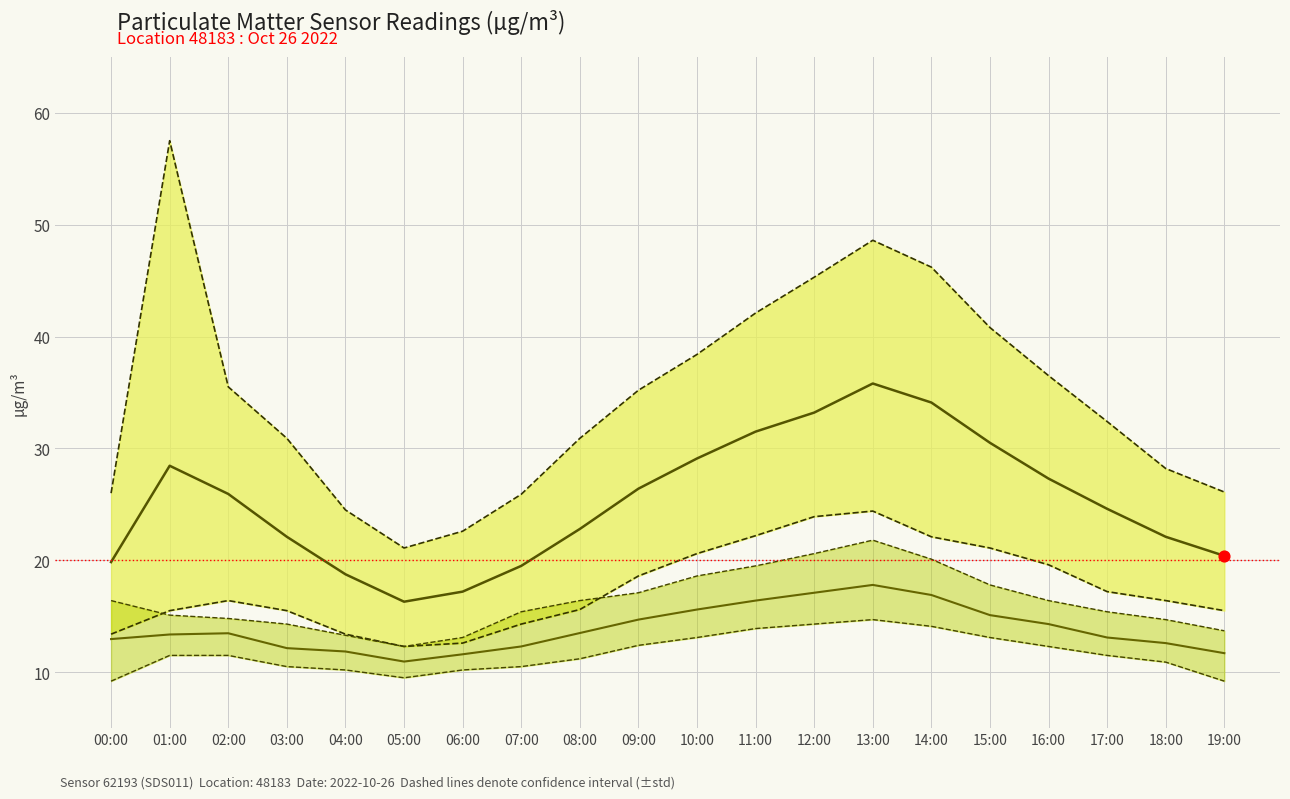

Which series has the largest total across all categories?

P1_upper